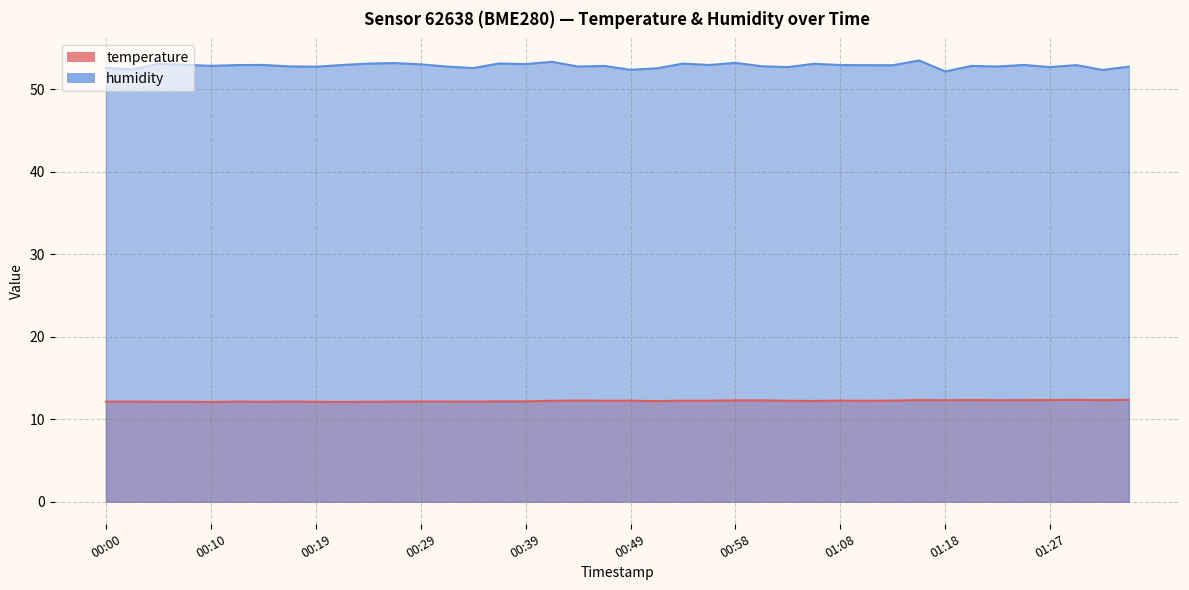

List the labels in order of humidity value, largest first.

01:15, 00:41, 00:58, 00:27, 00:36, 00:24, 00:53, 01:06, 00:05, 00:39, 00:29, 00:07, 00:15, 01:25, 00:22, 00:56, 00:12, 01:08, 01:30, 01:10, 01:13, 00:10, 00:46, 01:20, 01:01, 00:17, 01:23, 00:32, 00:44, 00:19, 01:35, 01:03, 01:27, 00:00, 00:34, 00:51, 00:02, 00:49, 01:32, 01:18